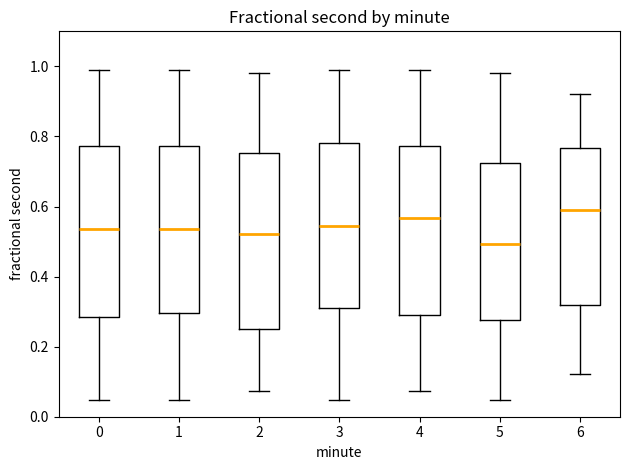

Which box has the lowest median line?

5